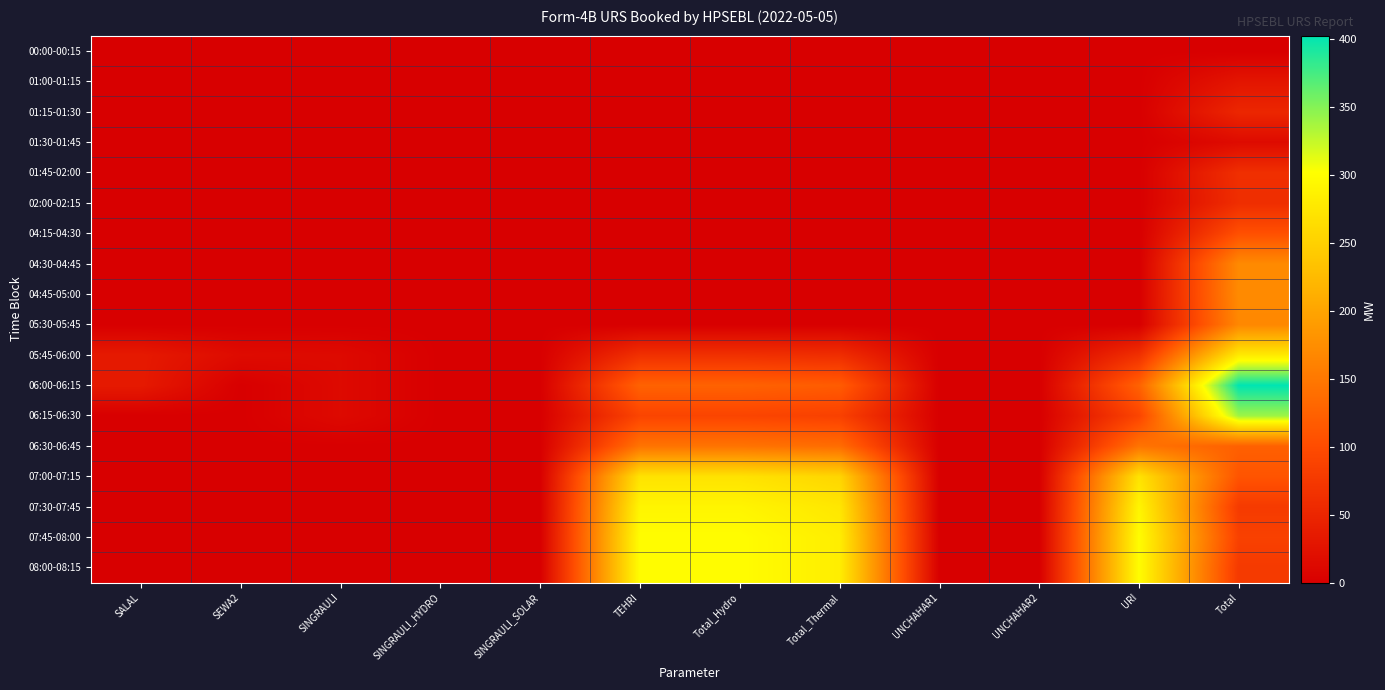

Reading right to left, extract all data points from this chart.

00:00-00:15: Total=0.0	URI=0.0	UNCHAHAR2=0.0	UNCHAHAR1=0.0	Total_Thermal=0.0	Total_Hydro=0.0	TEHRI=0.0	SINGRAULI_SOLAR=0.0	SINGRAULI_HYDRO=0.0	SINGRAULI=0.0	SEWA2=0.0	SALAL=0.0
01:00-01:15: Total=28.7	URI=0.0	UNCHAHAR2=0.0	UNCHAHAR1=0.0	Total_Thermal=0.0	Total_Hydro=0.0	TEHRI=0.0	SINGRAULI_SOLAR=0.0	SINGRAULI_HYDRO=0.0	SINGRAULI=0.0	SEWA2=0.0	SALAL=0.0
01:15-01:30: Total=51.1	URI=0.0	UNCHAHAR2=0.0	UNCHAHAR1=0.0	Total_Thermal=0.0	Total_Hydro=0.0	TEHRI=0.0	SINGRAULI_SOLAR=0.0	SINGRAULI_HYDRO=0.0	SINGRAULI=0.0	SEWA2=0.0	SALAL=0.0
01:30-01:45: Total=15.6	URI=0.0	UNCHAHAR2=0.0	UNCHAHAR1=0.0	Total_Thermal=0.0	Total_Hydro=0.0	TEHRI=0.0	SINGRAULI_SOLAR=0.0	SINGRAULI_HYDRO=0.0	SINGRAULI=0.0	SEWA2=0.0	SALAL=0.0
01:45-02:00: Total=62.5	URI=0.0	UNCHAHAR2=0.0	UNCHAHAR1=0.0	Total_Thermal=0.0	Total_Hydro=0.0	TEHRI=0.0	SINGRAULI_SOLAR=0.0	SINGRAULI_HYDRO=0.0	SINGRAULI=0.0	SEWA2=0.0	SALAL=0.0
02:00-02:15: Total=60.6	URI=0.0	UNCHAHAR2=0.0	UNCHAHAR1=0.0	Total_Thermal=0.0	Total_Hydro=0.0	TEHRI=0.0	SINGRAULI_SOLAR=0.0	SINGRAULI_HYDRO=0.0	SINGRAULI=0.0	SEWA2=0.0	SALAL=0.0
04:15-04:30: Total=104.7	URI=0.0	UNCHAHAR2=0.0	UNCHAHAR1=0.0	Total_Thermal=0.0	Total_Hydro=0.0	TEHRI=0.0	SINGRAULI_SOLAR=0.0	SINGRAULI_HYDRO=0.0	SINGRAULI=0.0	SEWA2=0.0	SALAL=0.0
04:30-04:45: Total=170.3	URI=0.0	UNCHAHAR2=0.0	UNCHAHAR1=0.0	Total_Thermal=0.0	Total_Hydro=0.0	TEHRI=0.0	SINGRAULI_SOLAR=0.0	SINGRAULI_HYDRO=0.0	SINGRAULI=0.0	SEWA2=0.0	SALAL=0.0
04:45-05:00: Total=171.5	URI=0.0	UNCHAHAR2=0.0	UNCHAHAR1=0.0	Total_Thermal=0.0	Total_Hydro=0.0	TEHRI=0.0	SINGRAULI_SOLAR=0.0	SINGRAULI_HYDRO=0.0	SINGRAULI=0.0	SEWA2=0.0	SALAL=0.0
05:30-05:45: Total=167.7	URI=0.0	UNCHAHAR2=0.0	UNCHAHAR1=0.0	Total_Thermal=0.0	Total_Hydro=0.0	TEHRI=0.0	SINGRAULI_SOLAR=0.0	SINGRAULI_HYDRO=0.0	SINGRAULI=0.0	SEWA2=0.0	SALAL=0.0
05:45-06:00: Total=278.6	URI=63.5	UNCHAHAR2=0.0	UNCHAHAR1=0.0	Total_Thermal=59.9	Total_Hydro=63.5	TEHRI=63.5	SINGRAULI_SOLAR=0.0	SINGRAULI_HYDRO=0.0	SINGRAULI=13.5	SEWA2=15.4	SALAL=34.6
06:00-06:15: Total=402.8	URI=125.4	UNCHAHAR2=0.0	UNCHAHAR1=0.0	Total_Thermal=118.5	Total_Hydro=125.4	TEHRI=125.4	SINGRAULI_SOLAR=0.0	SINGRAULI_HYDRO=0.0	SINGRAULI=13.5	SEWA2=0.0	SALAL=34.6
06:15-06:30: Total=340.3	URI=90.9	UNCHAHAR2=0.0	UNCHAHAR1=0.0	Total_Thermal=85.8	Total_Hydro=90.9	TEHRI=90.9	SINGRAULI_SOLAR=0.0	SINGRAULI_HYDRO=0.0	SINGRAULI=13.5	SEWA2=0.0	SALAL=0.0
06:30-06:45: Total=123.8	URI=145.0	UNCHAHAR2=0.0	UNCHAHAR1=0.0	Total_Thermal=137.0	Total_Hydro=145.0	TEHRI=145.0	SINGRAULI_SOLAR=0.0	SINGRAULI_HYDRO=0.0	SINGRAULI=0.0	SEWA2=0.0	SALAL=0.0
07:00-07:15: Total=109.6	URI=270.7	UNCHAHAR2=0.0	UNCHAHAR1=0.0	Total_Thermal=255.8	Total_Hydro=270.7	TEHRI=270.7	SINGRAULI_SOLAR=0.0	SINGRAULI_HYDRO=0.0	SINGRAULI=0.0	SEWA2=0.0	SALAL=0.0
07:30-07:45: Total=77.6	URI=291.0	UNCHAHAR2=0.0	UNCHAHAR1=0.0	Total_Thermal=275.0	Total_Hydro=291.0	TEHRI=291.0	SINGRAULI_SOLAR=0.0	SINGRAULI_HYDRO=0.0	SINGRAULI=0.0	SEWA2=0.0	SALAL=0.0
07:45-08:00: Total=86.0	URI=299.7	UNCHAHAR2=0.0	UNCHAHAR1=0.0	Total_Thermal=283.2	Total_Hydro=299.7	TEHRI=299.7	SINGRAULI_SOLAR=0.0	SINGRAULI_HYDRO=0.0	SINGRAULI=0.0	SEWA2=0.0	SALAL=0.0
08:00-08:15: Total=76.4	URI=299.7	UNCHAHAR2=0.0	UNCHAHAR1=0.0	Total_Thermal=283.2	Total_Hydro=299.7	TEHRI=299.7	SINGRAULI_SOLAR=0.0	SINGRAULI_HYDRO=0.0	SINGRAULI=0.0	SEWA2=0.0	SALAL=0.0